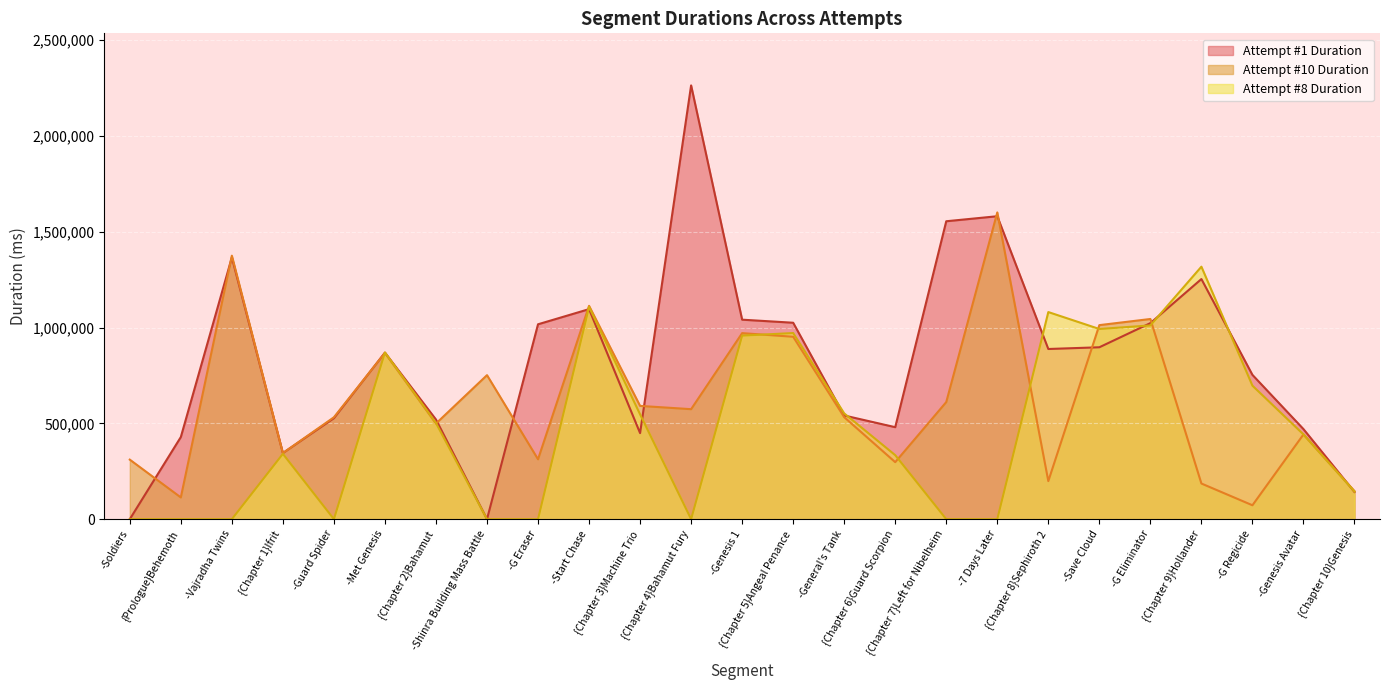

Which series has the largest total across all categories?

Attempt #1 Duration